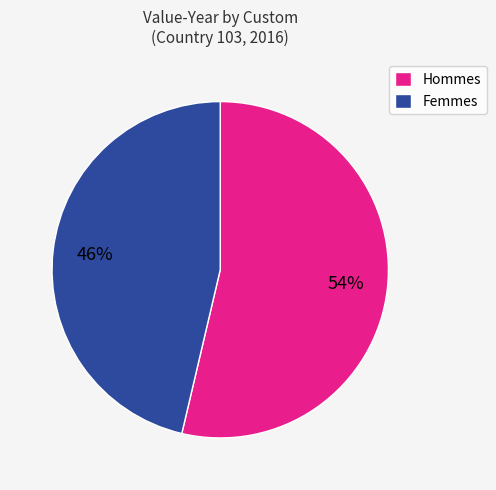

What is the ratio of the value at Hommes to the value at Femmes?

1.2